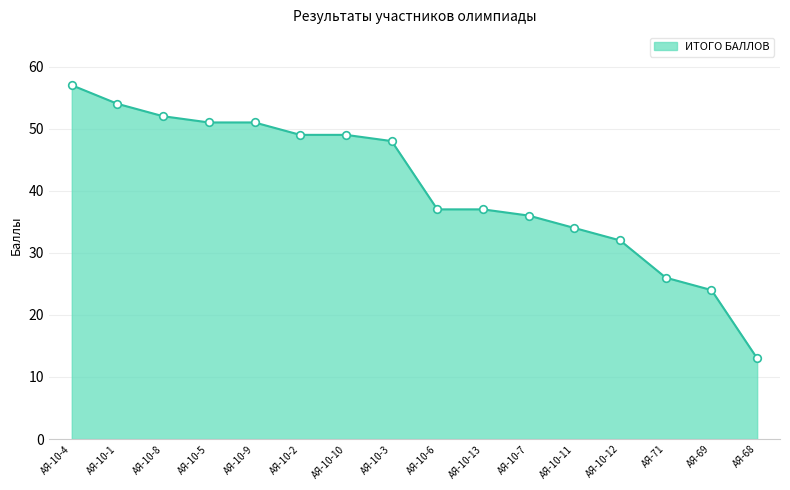

What is the change in value from АЯ-10-4 to АЯ-10-12?

-25